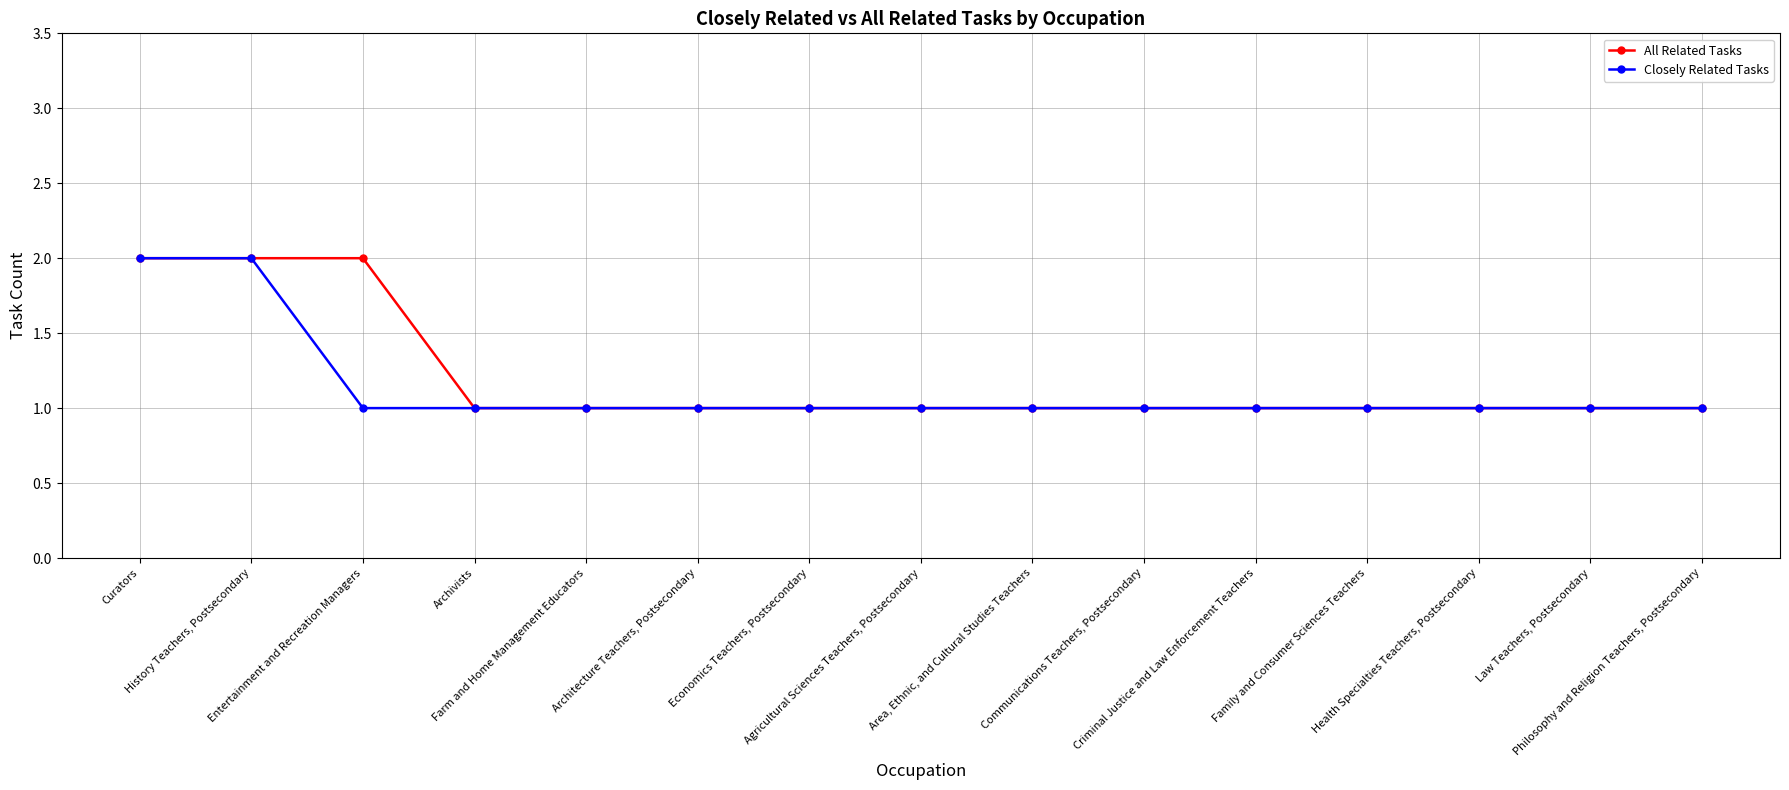

What value does the All Related Tasks series have at History Teachers, Postsecondary?

2